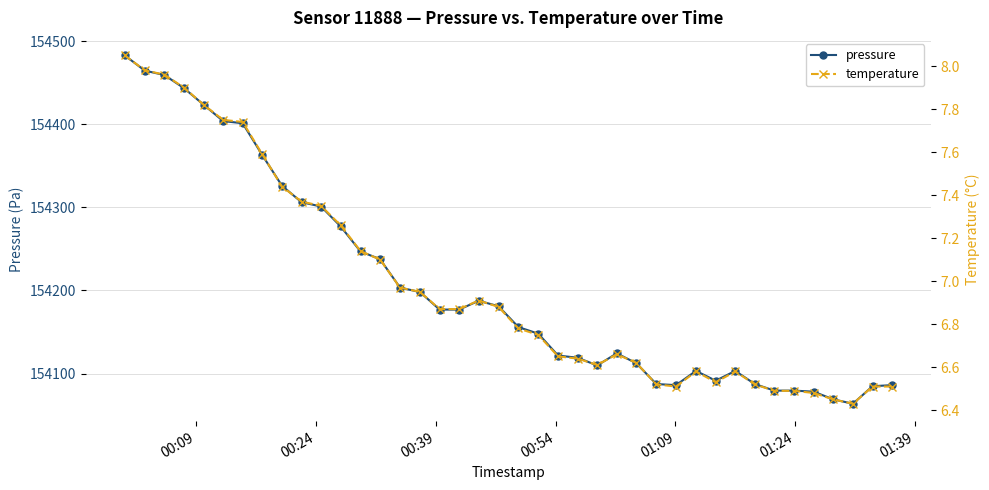

What is the difference between the maximum and minimum values in the pressure series?

419.2